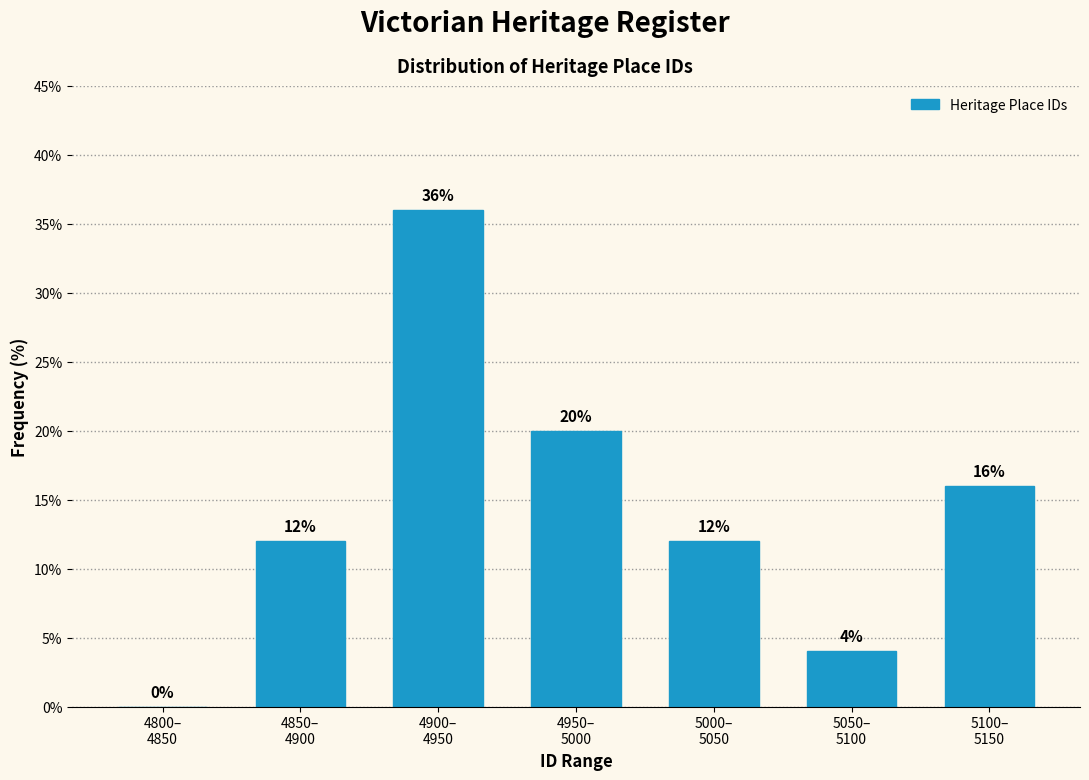

What is the sum of all values?

100